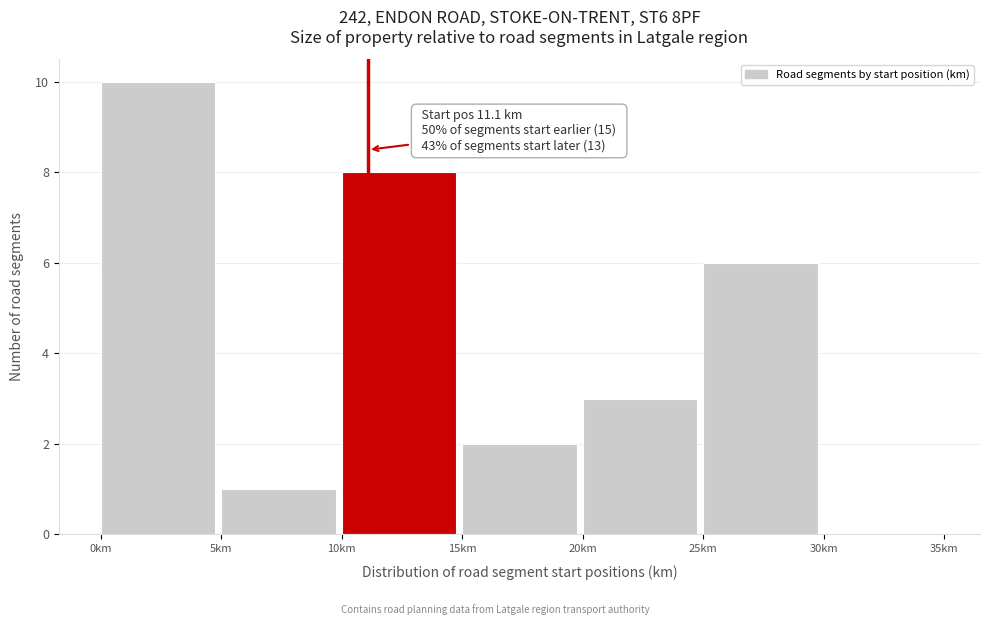

Which range on the x-axis has the tallest bar?

0 to 5